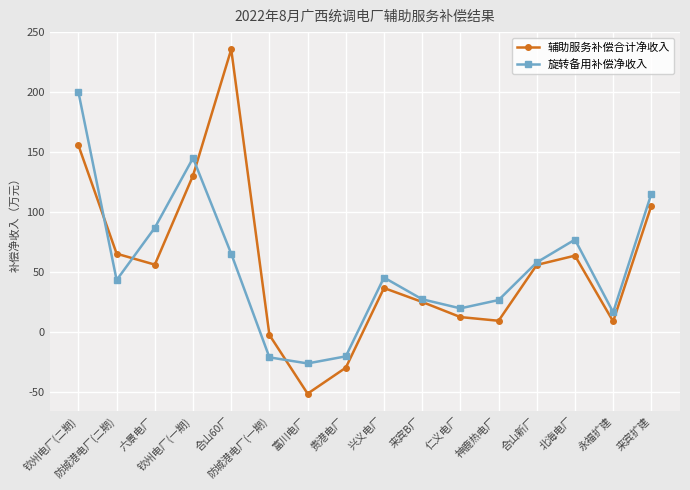

At 富川电厂, list the series in order from largest to smallest.

旋转备用补偿净收入, 辅助服务补偿合计净收入